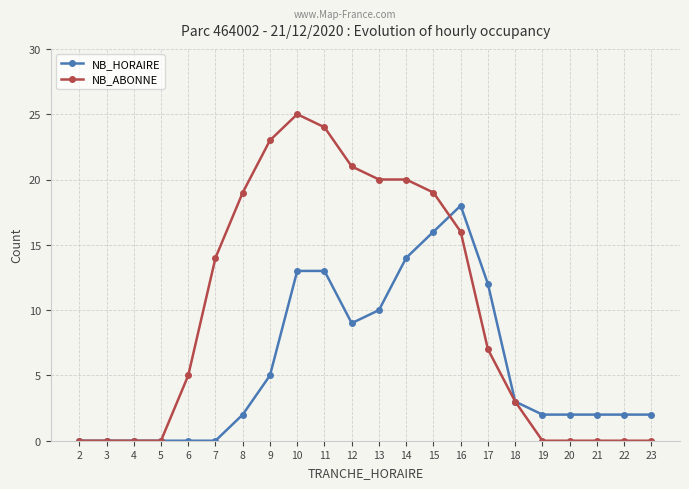

The value of NB_ABONNE at 20 is 0. True or false?

True